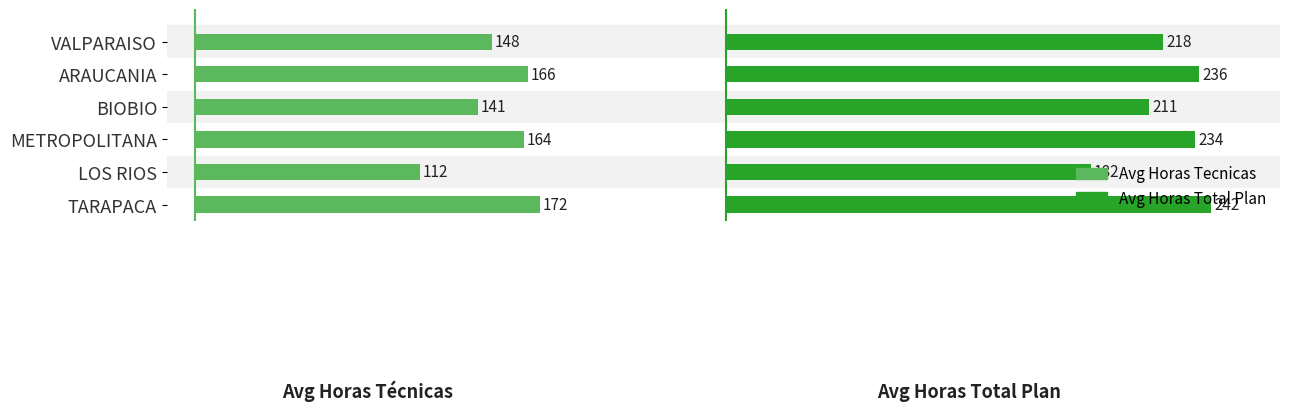

List the series in order of their peak value, highest first.

Avg Horas Total Plan, Avg Horas Tecnicas